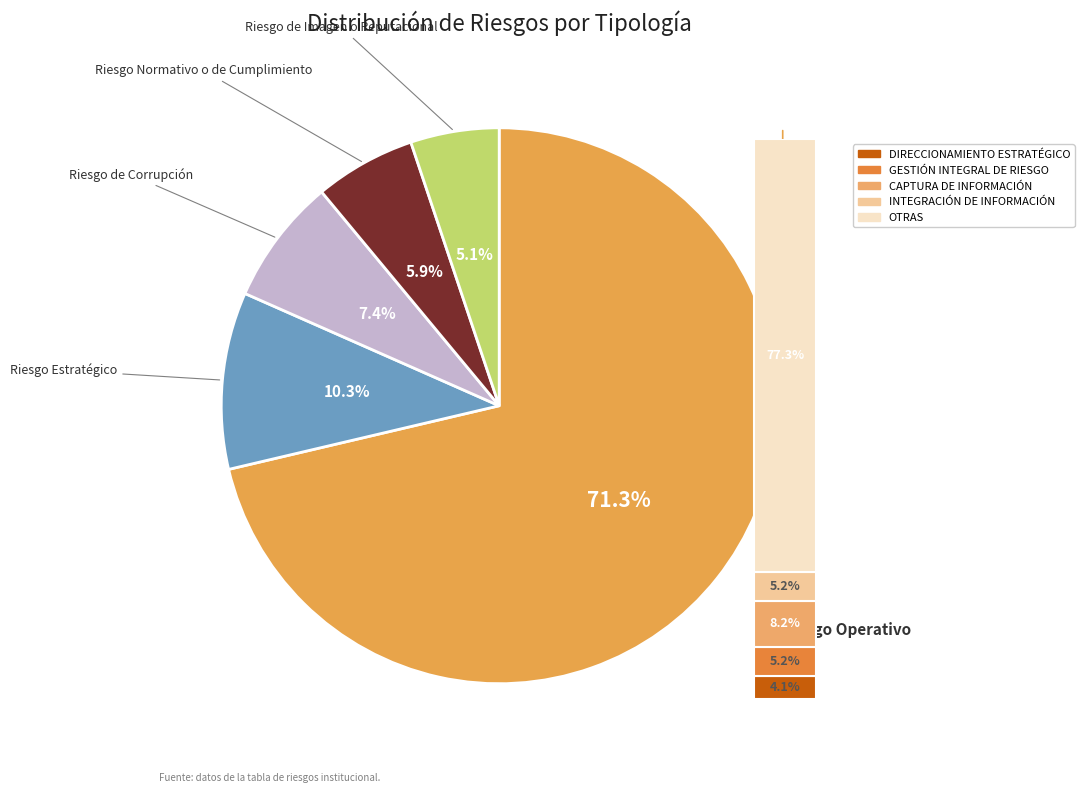

Count the number of slices in the pie.

5